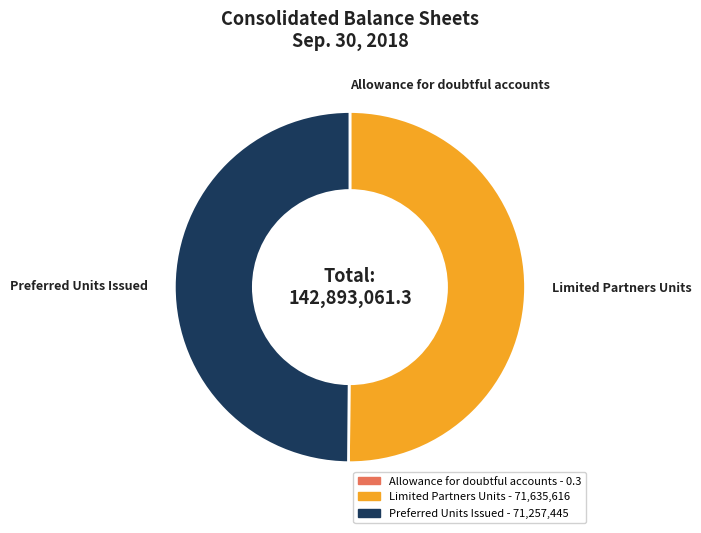

The Preferred Units Issued slice represents 44% of the pie. True or false?

False